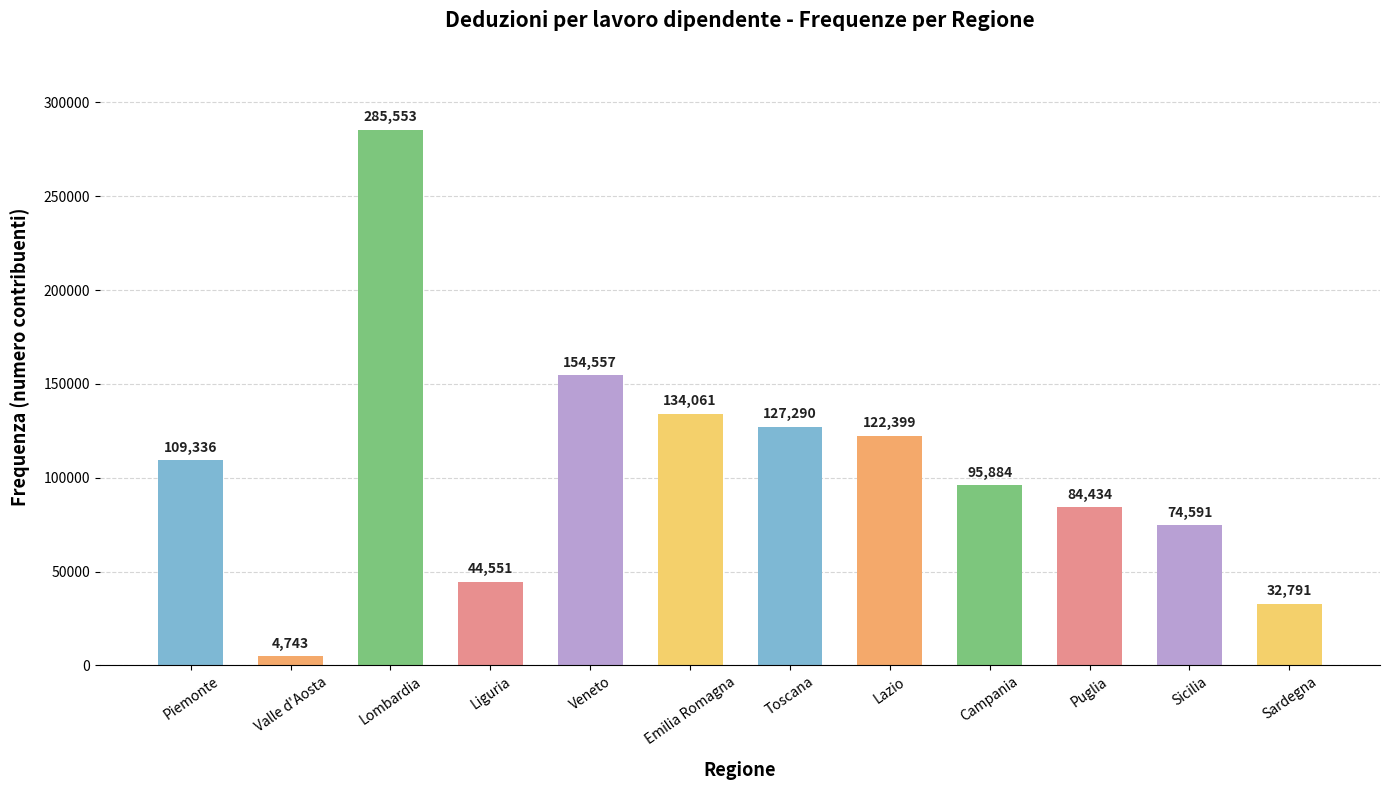

Between Veneto and Lombardia, which is larger?

Lombardia